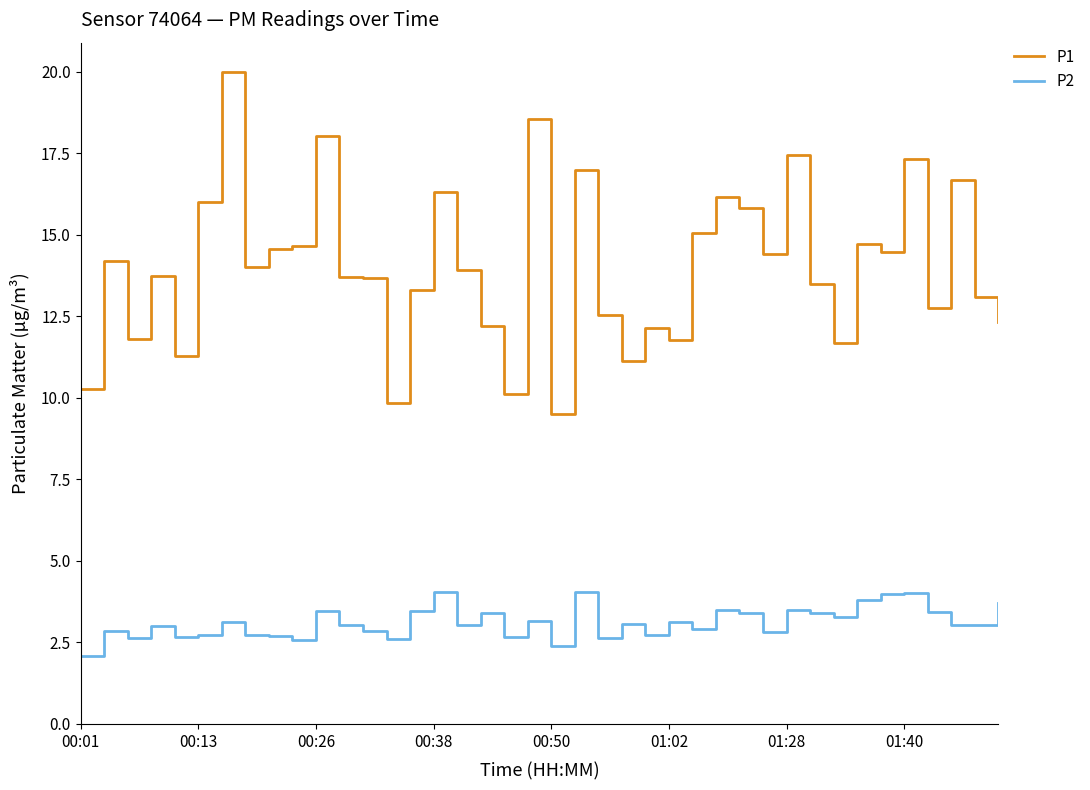

Which series has the largest total across all categories?

P1